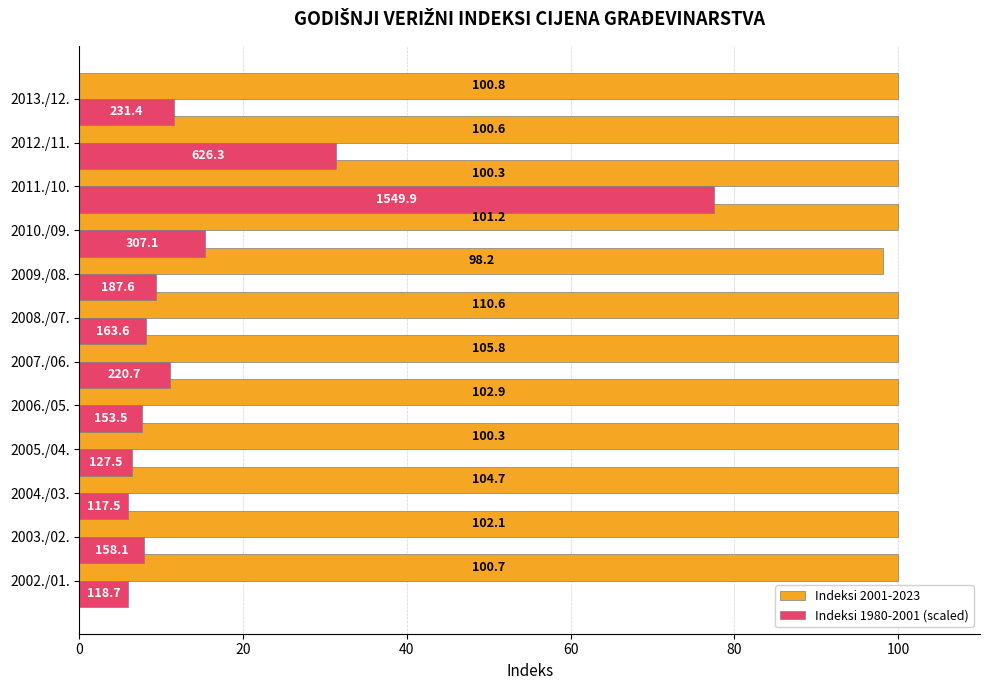

What are all the series names shown in the legend?

Indeksi 2001-2023, Indeksi 1980-2001 (scaled)